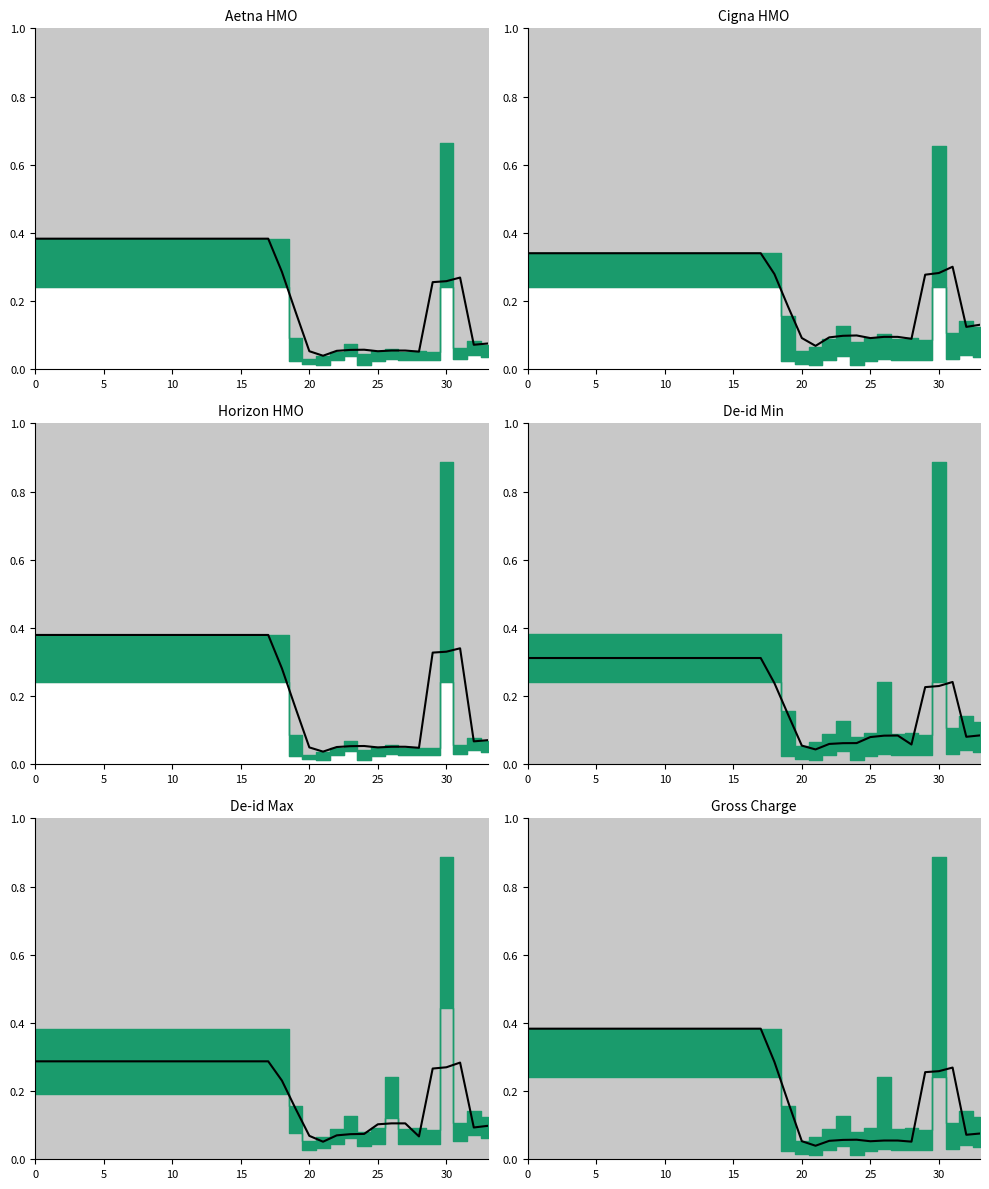

What is the average value?

0.3